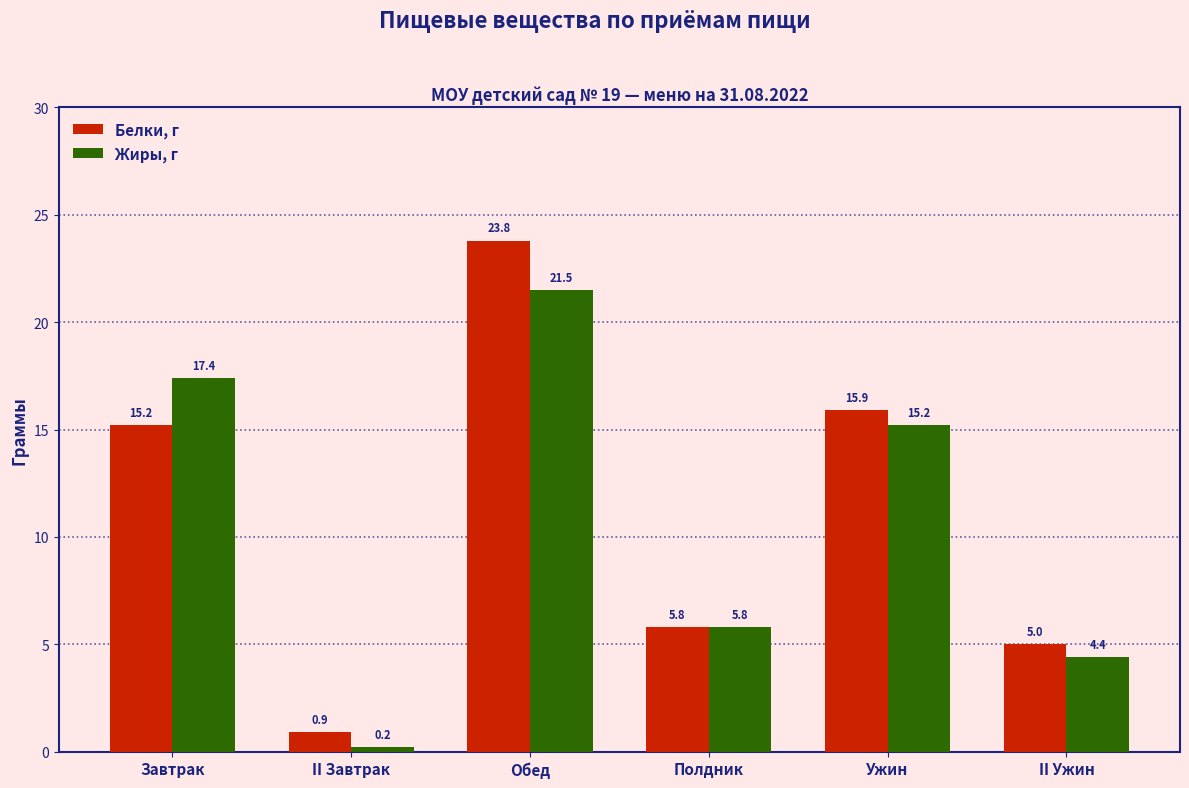

At Обед, list the series in order from largest to smallest.

Белки, г, Жиры, г